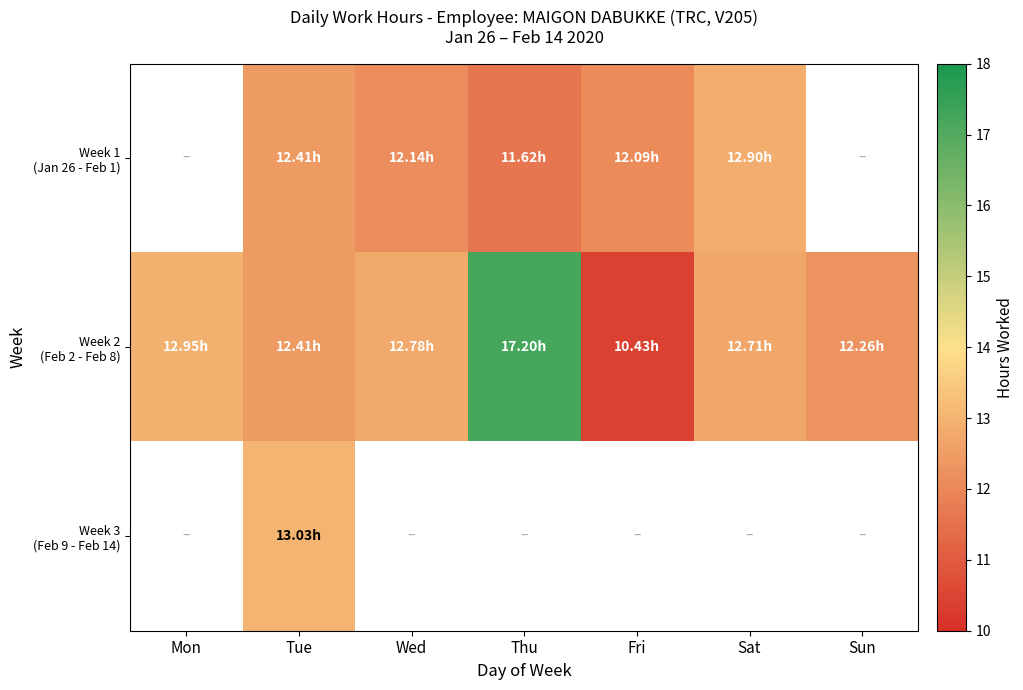

At how many categories does at least one series exceed 15?

1